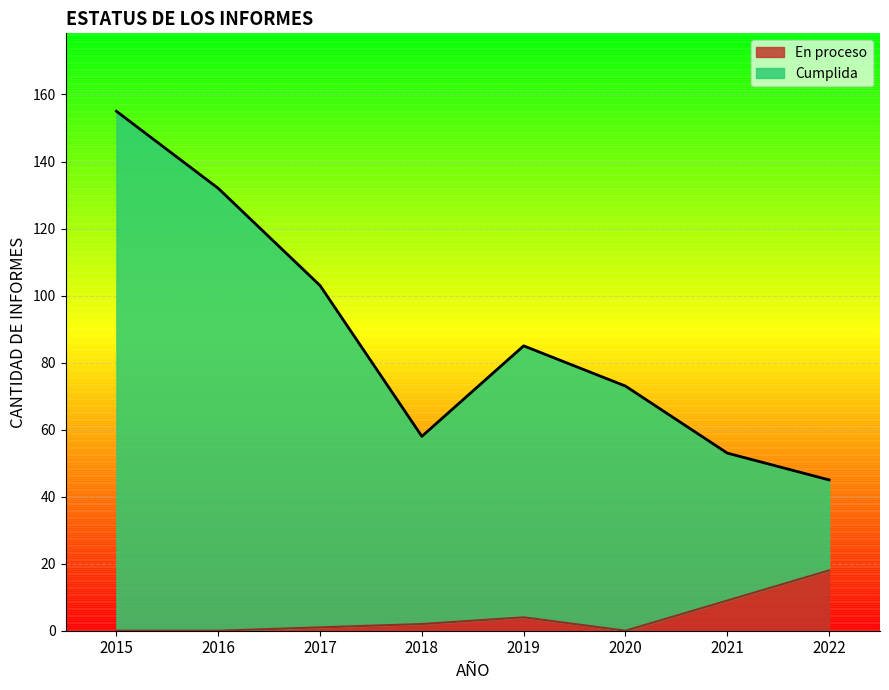

In En proceso, how many points are higher than both neighbors (excluding endpoints)?

1